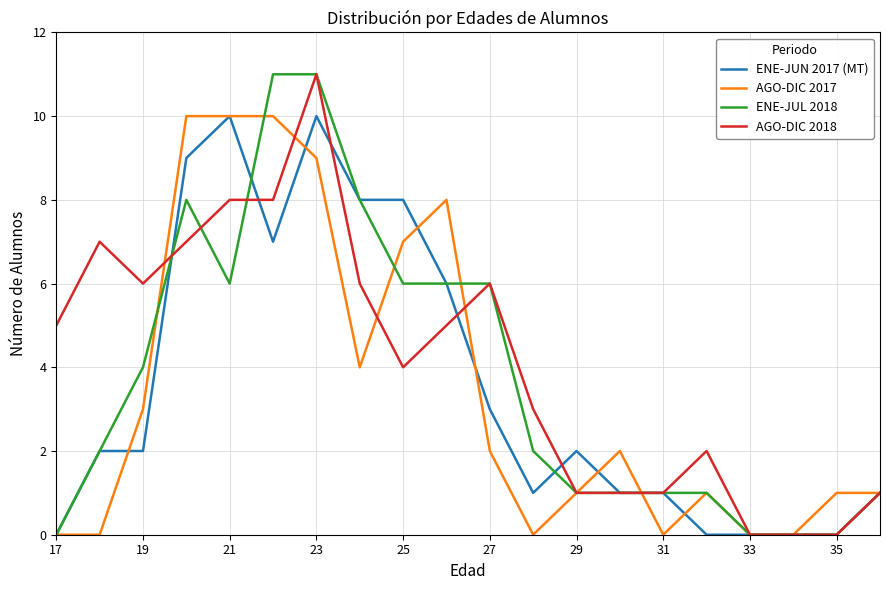

True or false: AGO-DIC 2018 and AGO-DIC 2017 intersect in this chart.

True